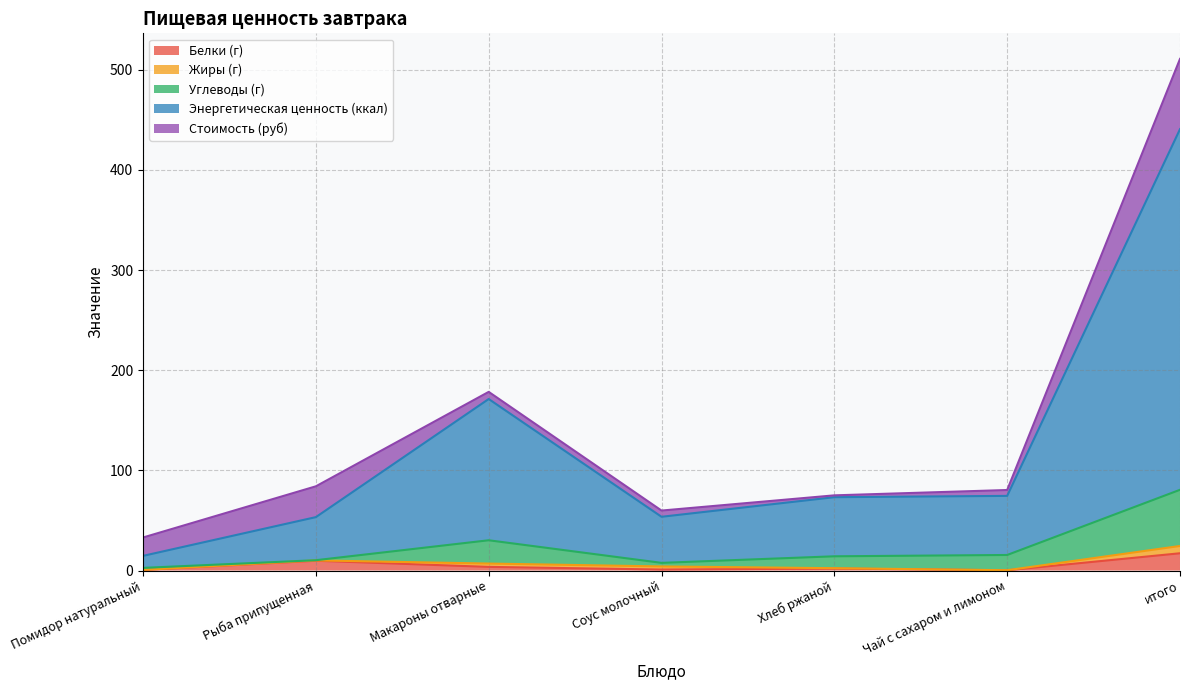

What is the maximum value for Белки (г)?

17.2